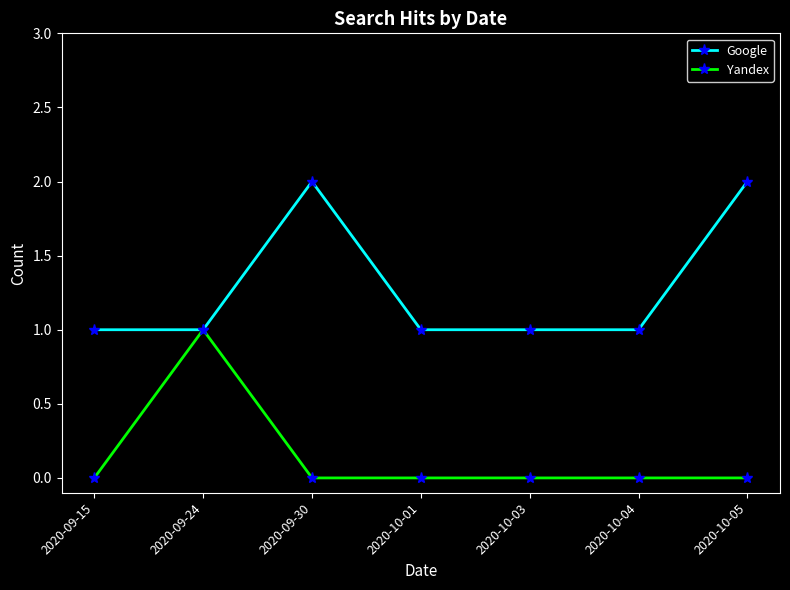

Reading right to left, extract all data points from this chart.

Google: 2020-10-05=2	2020-10-04=1	2020-10-03=1	2020-10-01=1	2020-09-30=2	2020-09-24=1	2020-09-15=1
Yandex: 2020-10-05=0	2020-10-04=0	2020-10-03=0	2020-10-01=0	2020-09-30=0	2020-09-24=1	2020-09-15=0